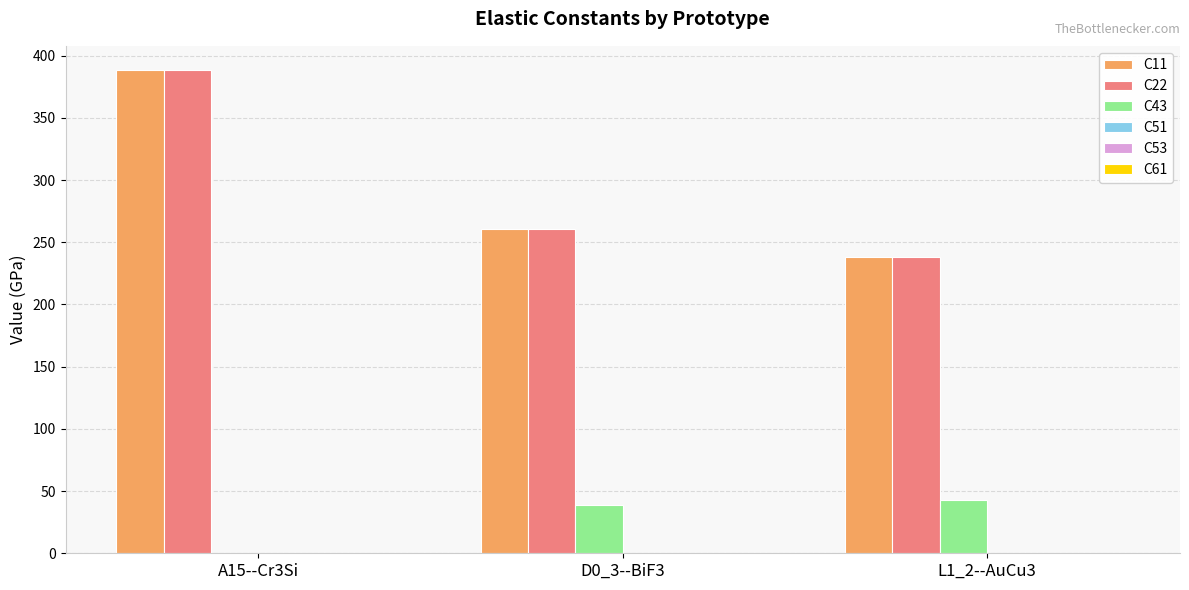

At which category is the sum across all series the highest?

A15--Cr3Si